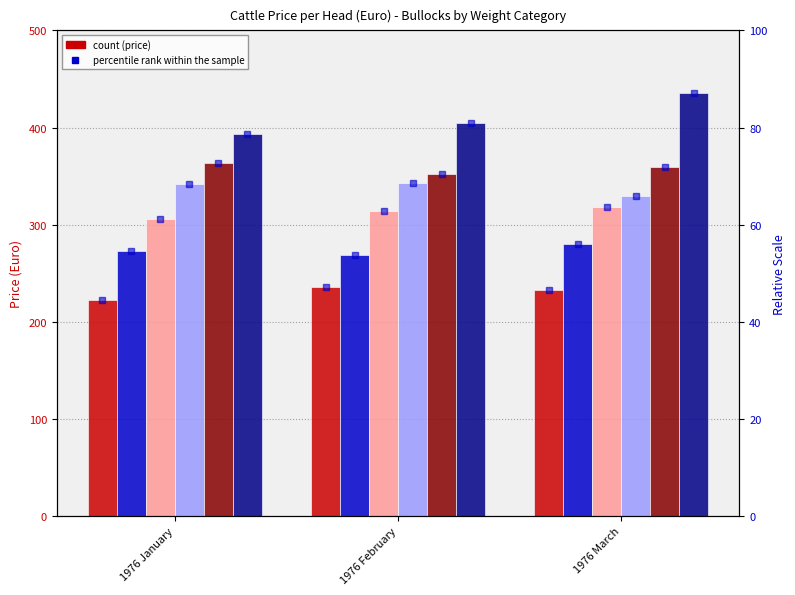

What is the label of the 3rd bar from the right?

1976 January